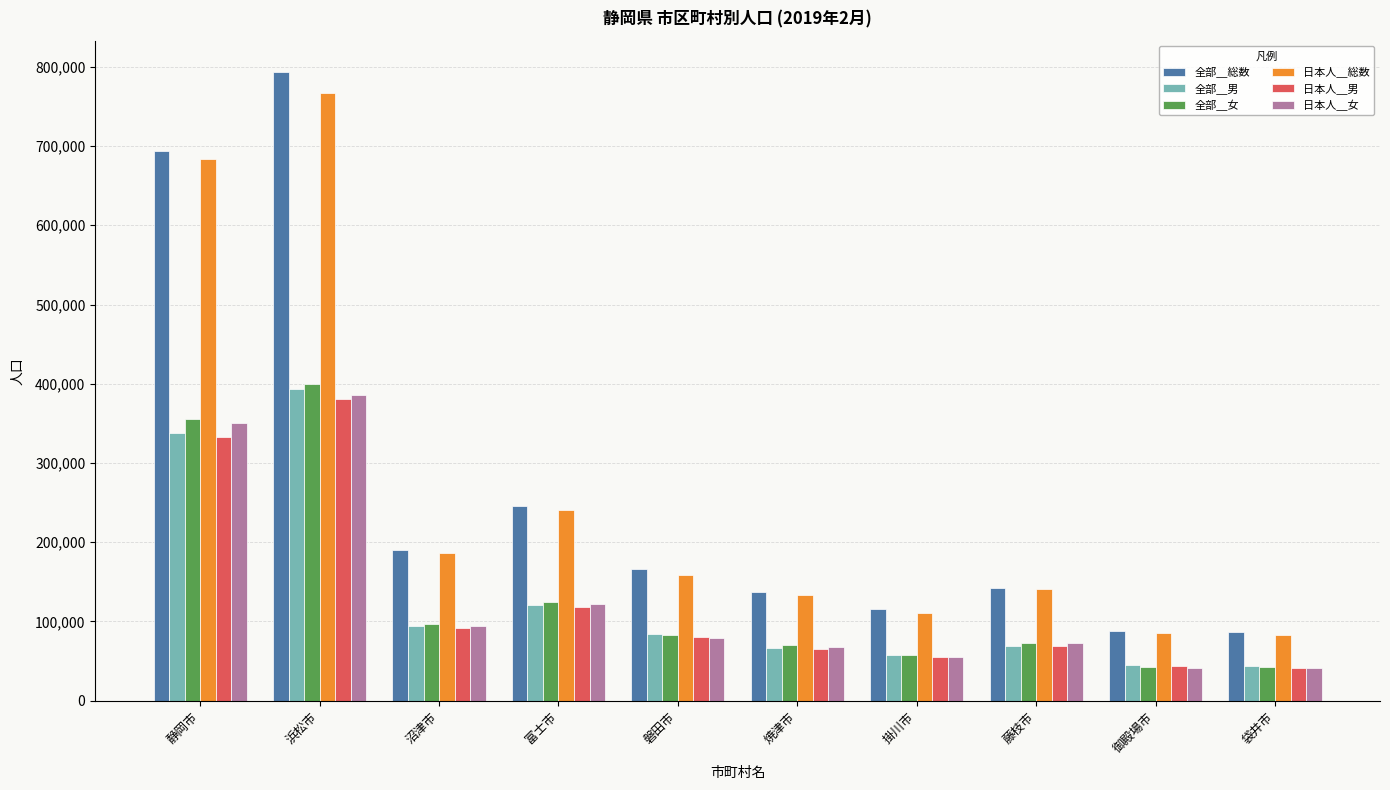

True or false: 全部＿男 has a value of 57555 at 掛川市.

True